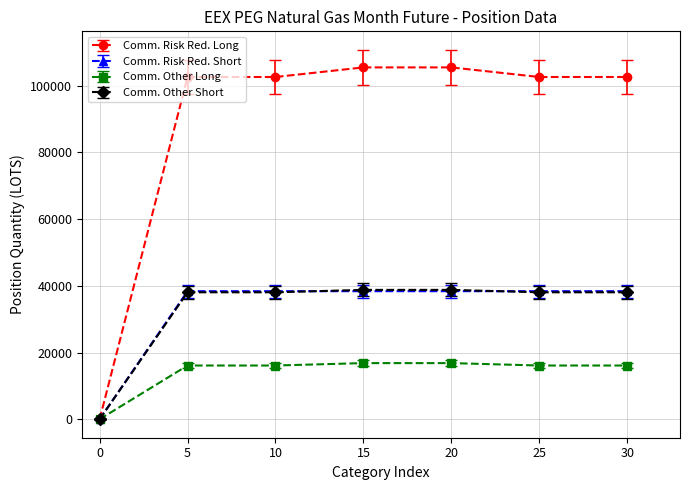

What is the maximum value for Comm. Other Long?

16836.0